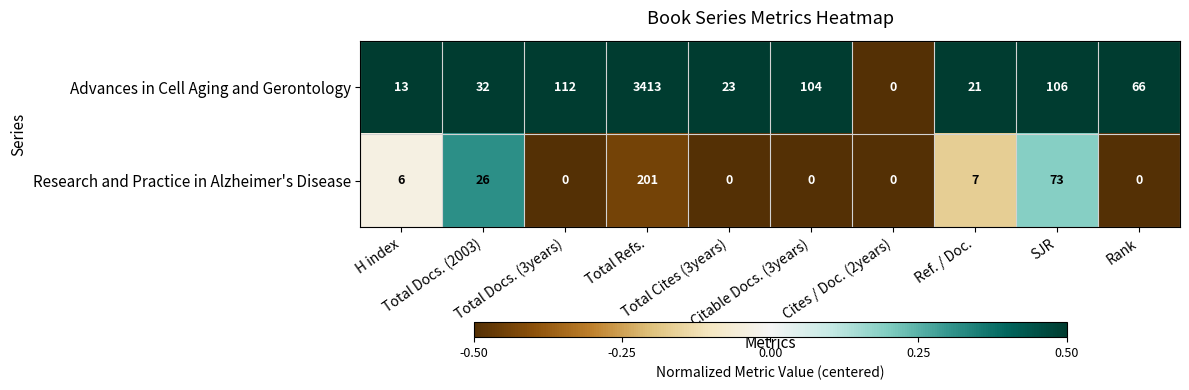

What is the greatest value displayed?

3413